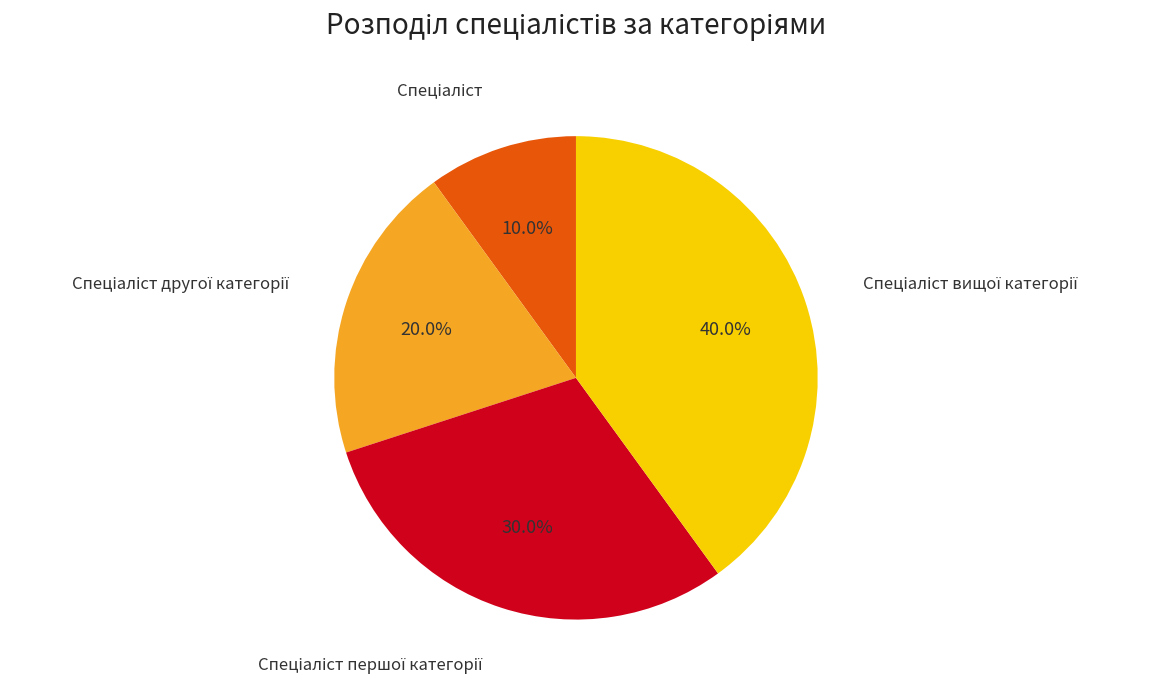

Does any single category account for the majority?

No